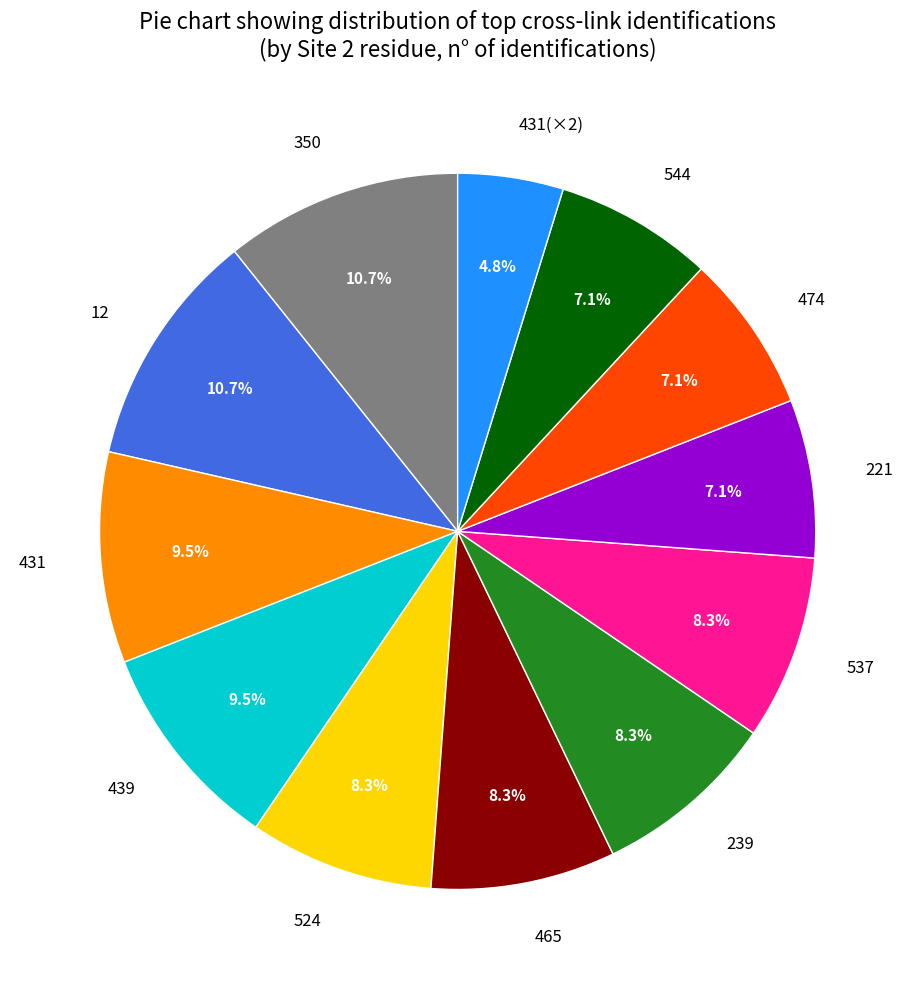

Which category has the smallest portion of the pie?

431(×2)